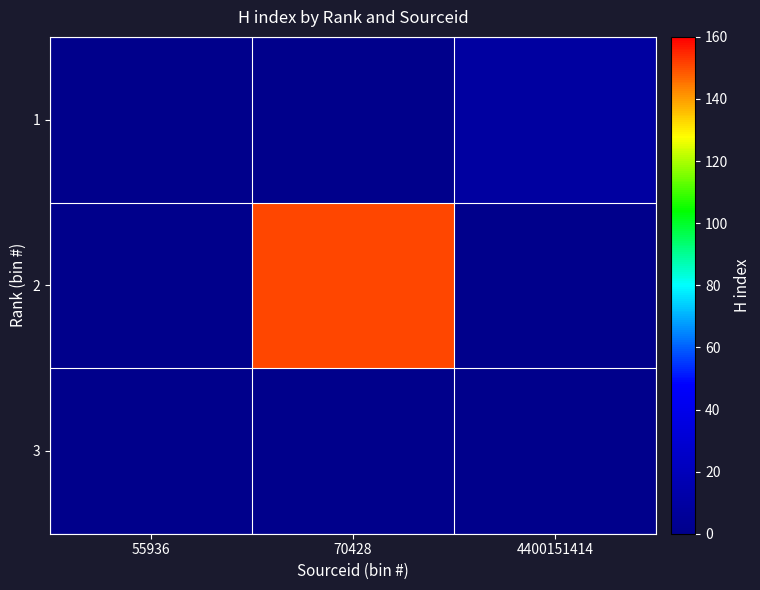

What is the total value across all series at 4400151414?

9